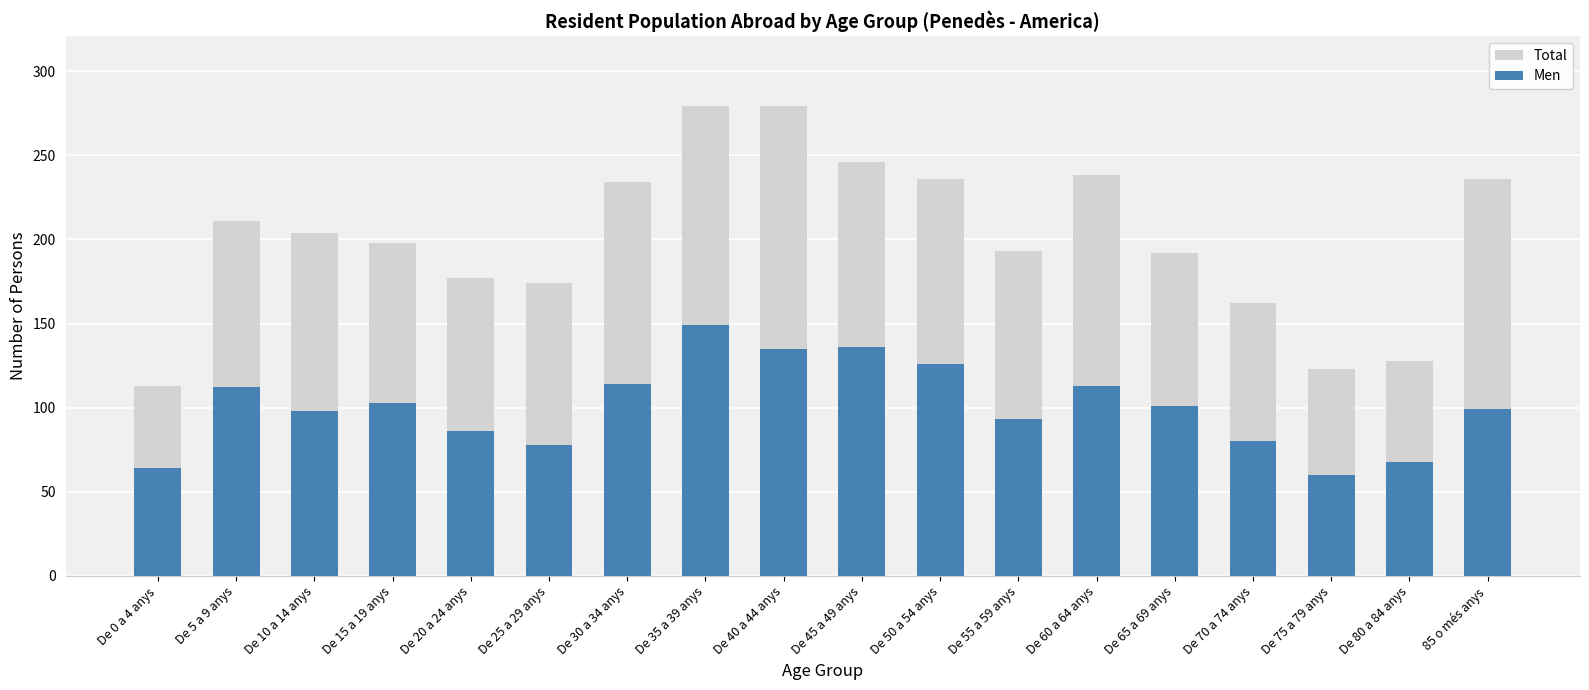

How many data points in Total are less than 204?

9